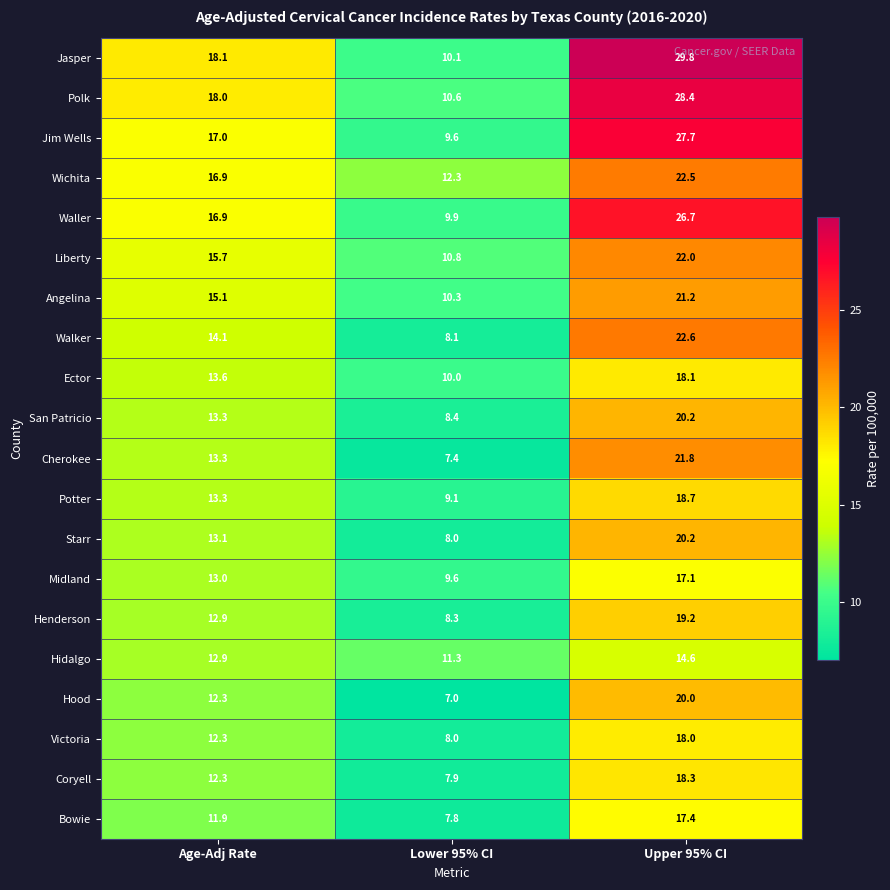

What is the total value across all series at Lower 95% CI?

184.5